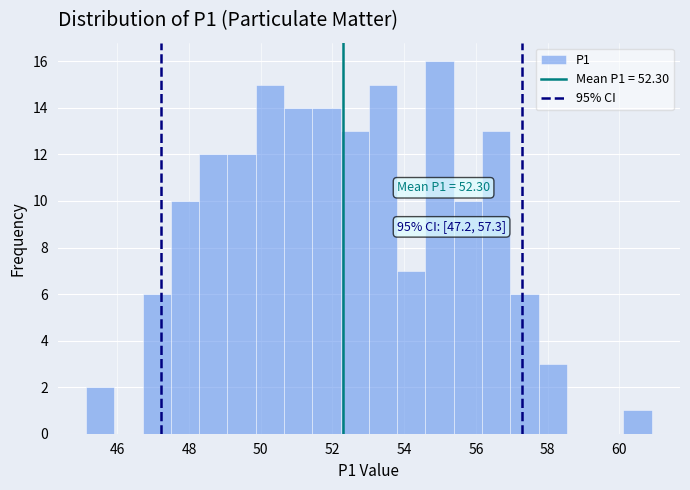

Around what value on the x-axis is the tallest bar? Give the approximate position of its centre, as read against the axis.

55.0